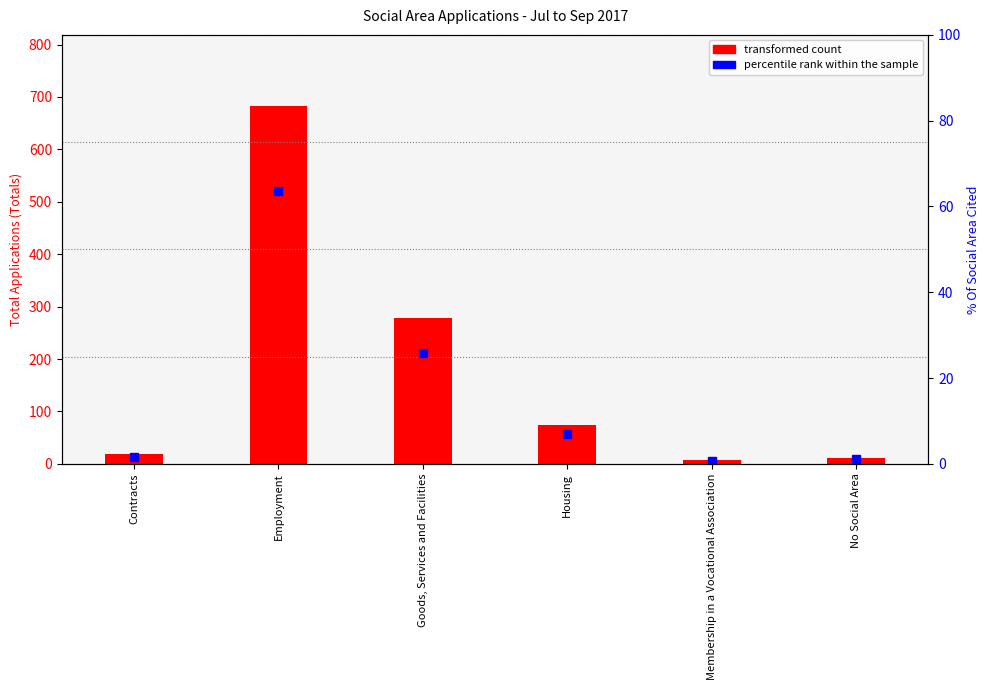

The percentile rank within the sample series shows 0.7 at Membership in a Vocational Association. True or false?

True